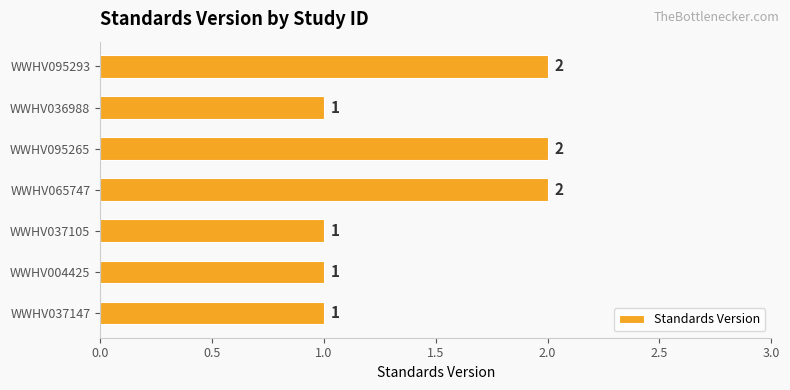

What is the sum of all values?

10